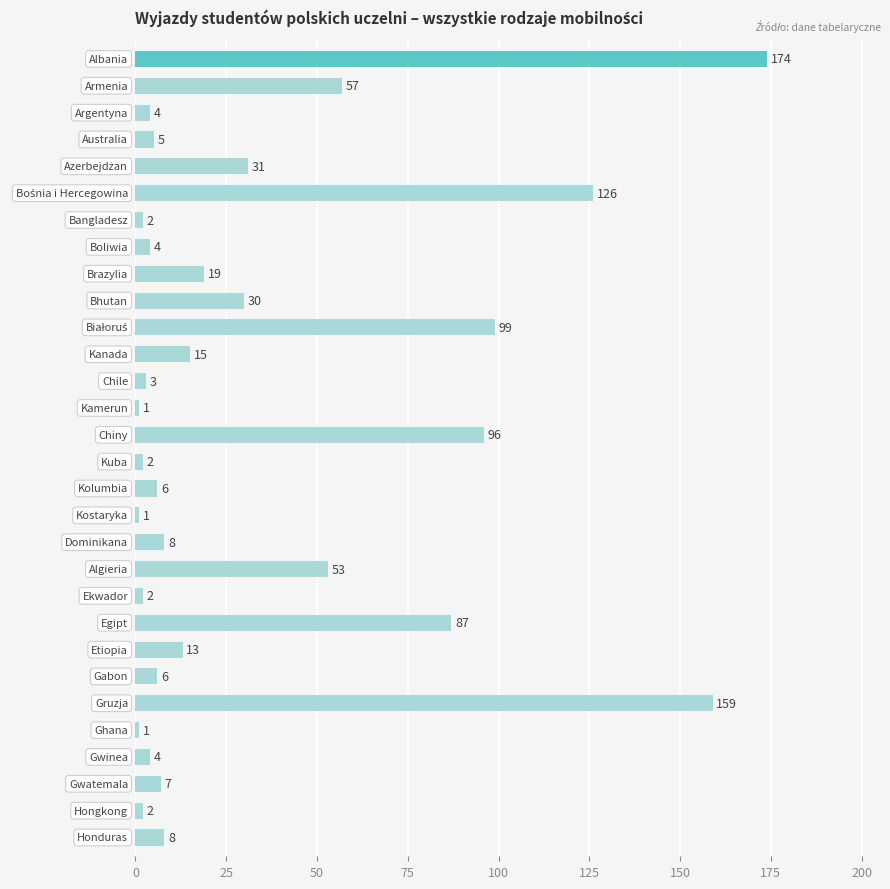

Reading bottom to top, what are all the values shown in this chart?

8	2	7	4	1	159	6	13	87	2	53	8	1	6	2	96	1	3	15	99	30	19	4	2	126	31	5	4	57	174